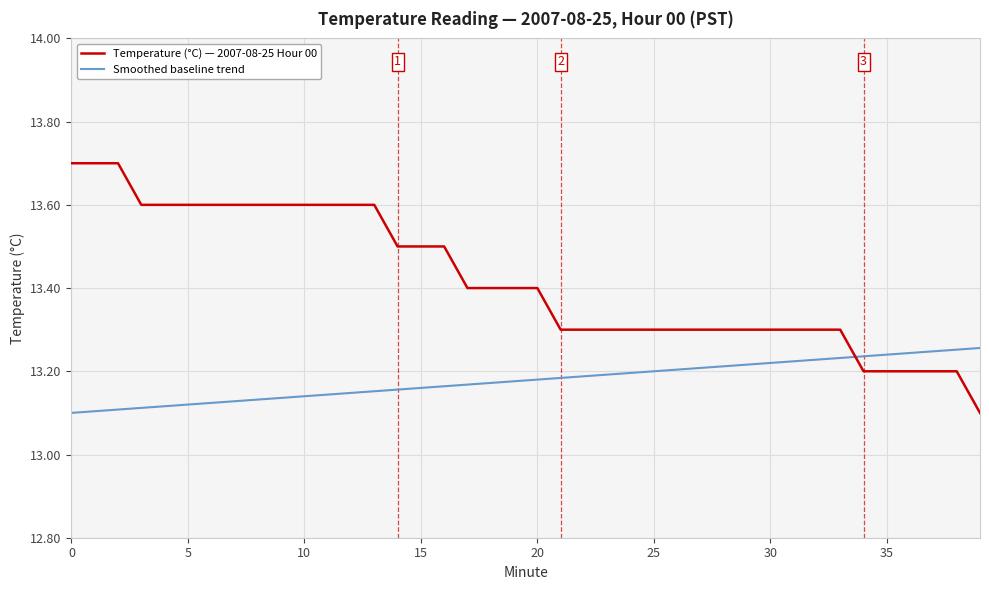

List the series in order of their peak value, lowest first.

Smoothed baseline trend, Temperature (°C) — 2007-08-25 Hour 00